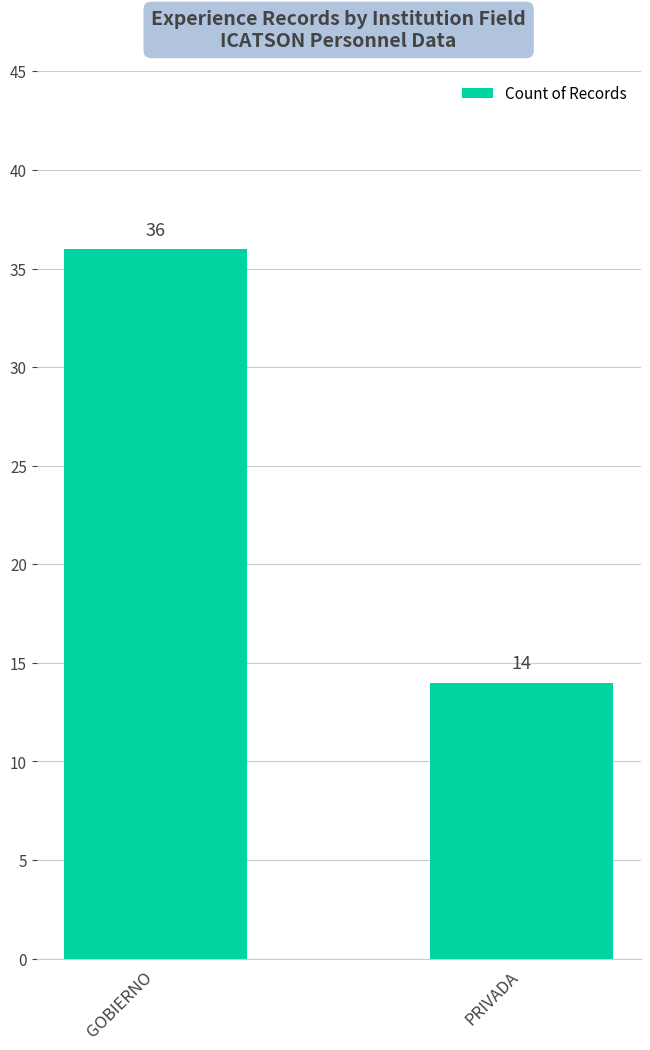

Reading left to right, transcribe all the data shown in this chart.

GOBIERNO=36	PRIVADA=14